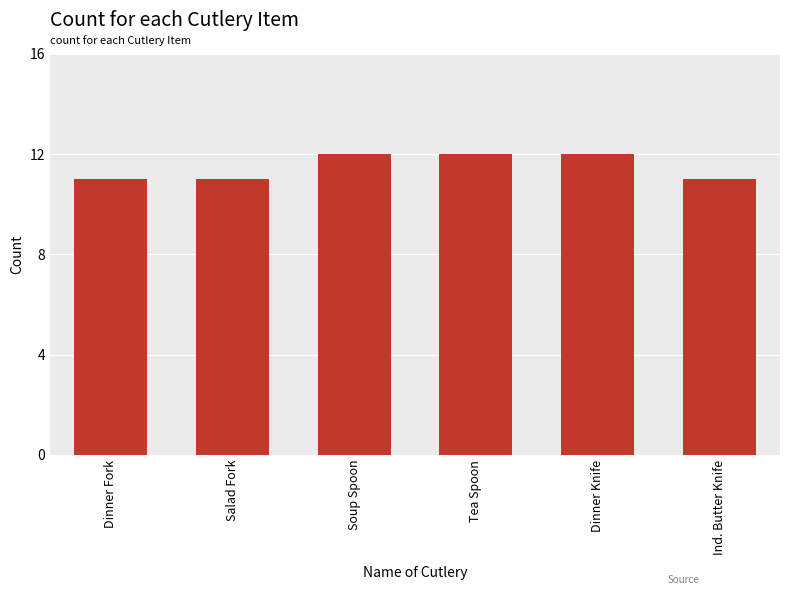

What is the sum of the values at Salad Fork and Soup Spoon?

23